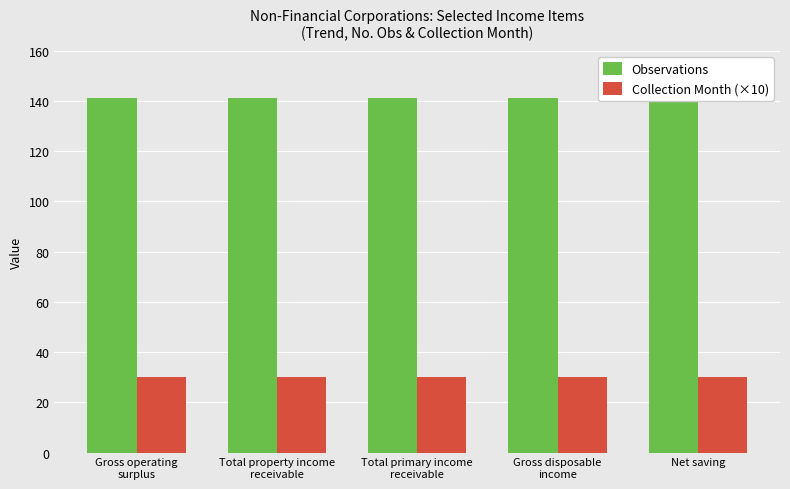

Which category has the highest value in the Collection Month (×10) series?

Gross operating
surplus